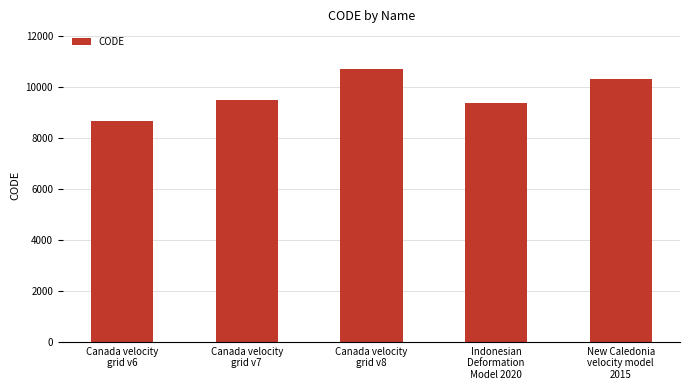

What position from the right is Indonesian
Deformation
Model 2020?

2